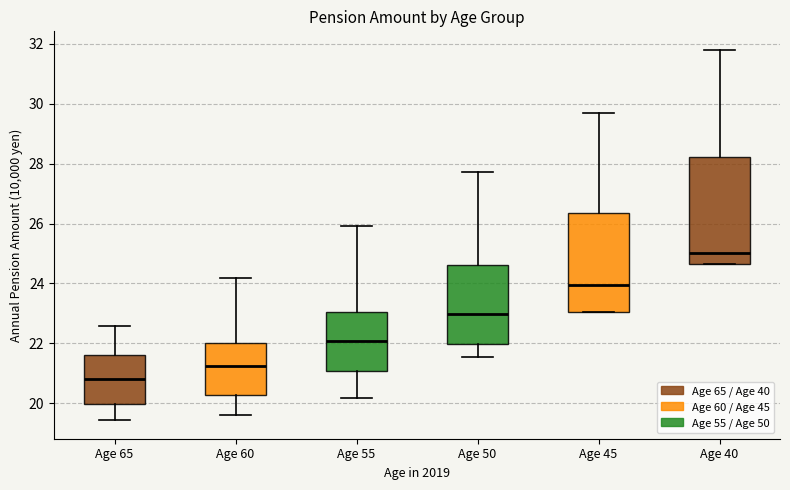

Which box is the tallest, from its lower edge to its upper edge?

Age 40